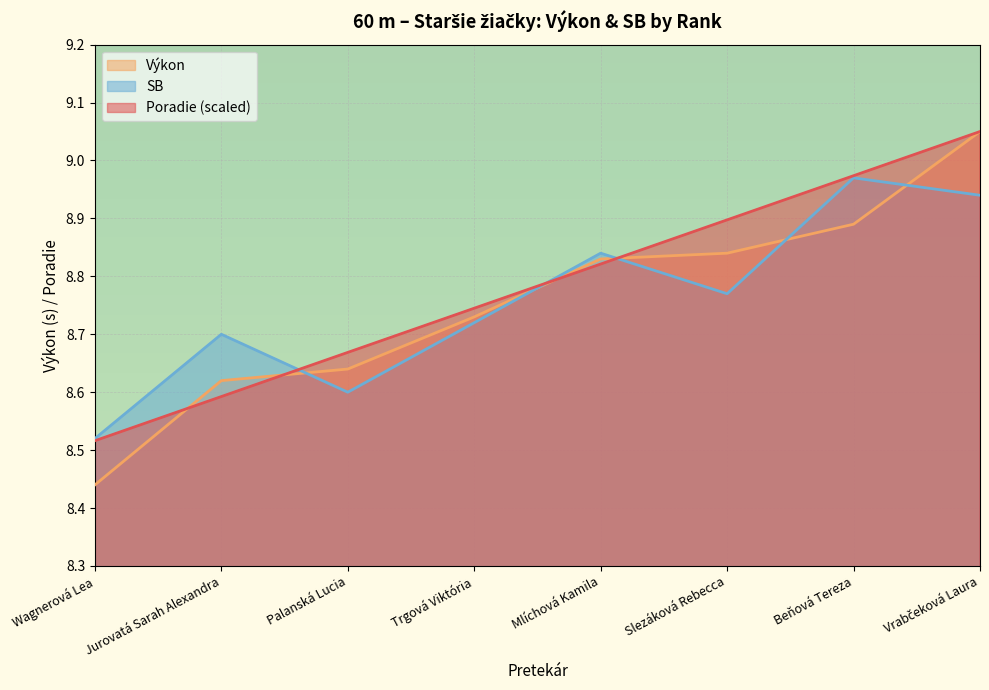

Does the chart display data point markers on the line(s)?

No